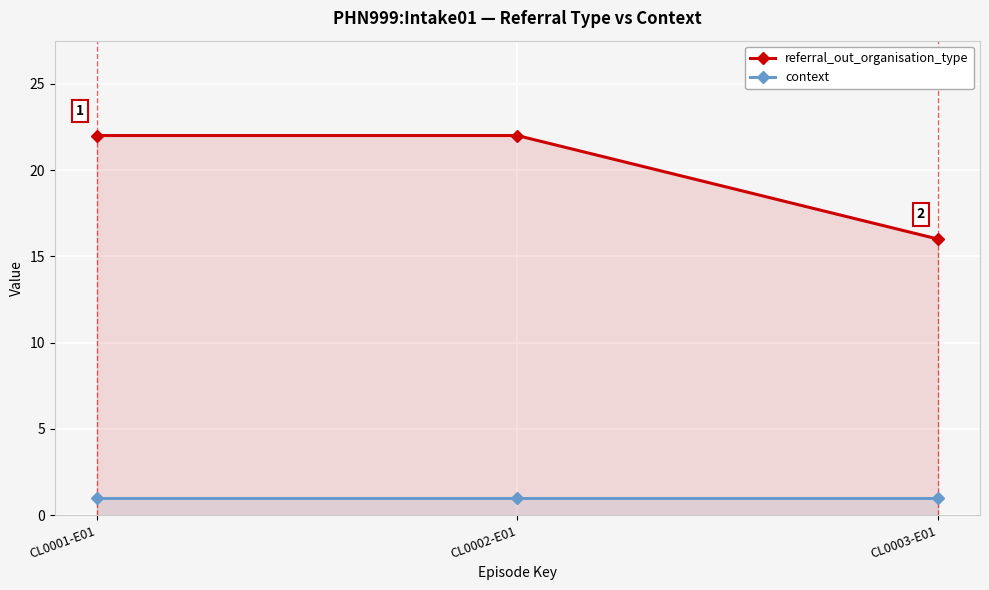

Between CL0001-E01 and CL0002-E01, which series saw the biggest shift?

referral_out_organisation_type